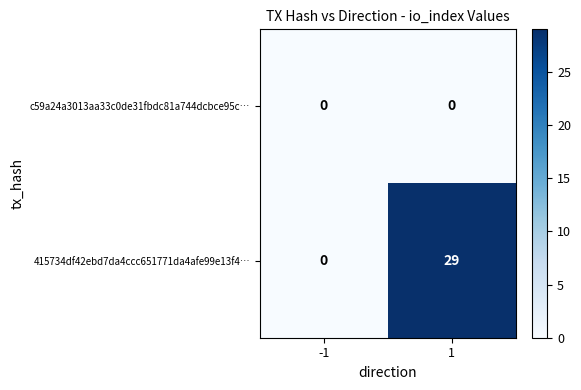

Reading left to right, what are all the values shown in this chart?

c59a24a3013aa33c0de31fbdc81a744dcbce95c…: 0	0
415734df42ebd7da4ccc651771da4afe99e13f4…: 0	29